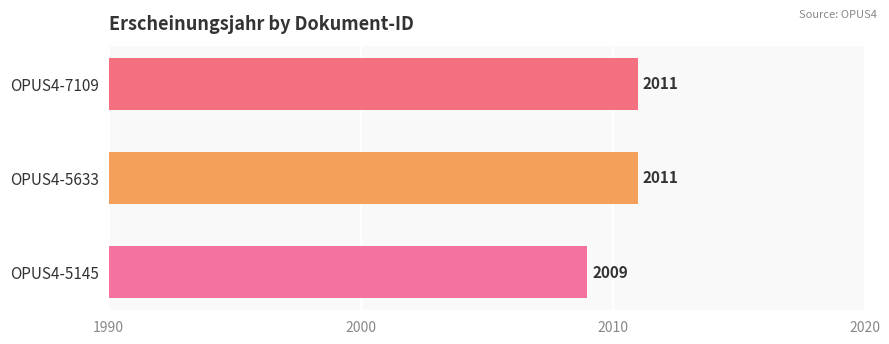

What is the sum of all values?

6031